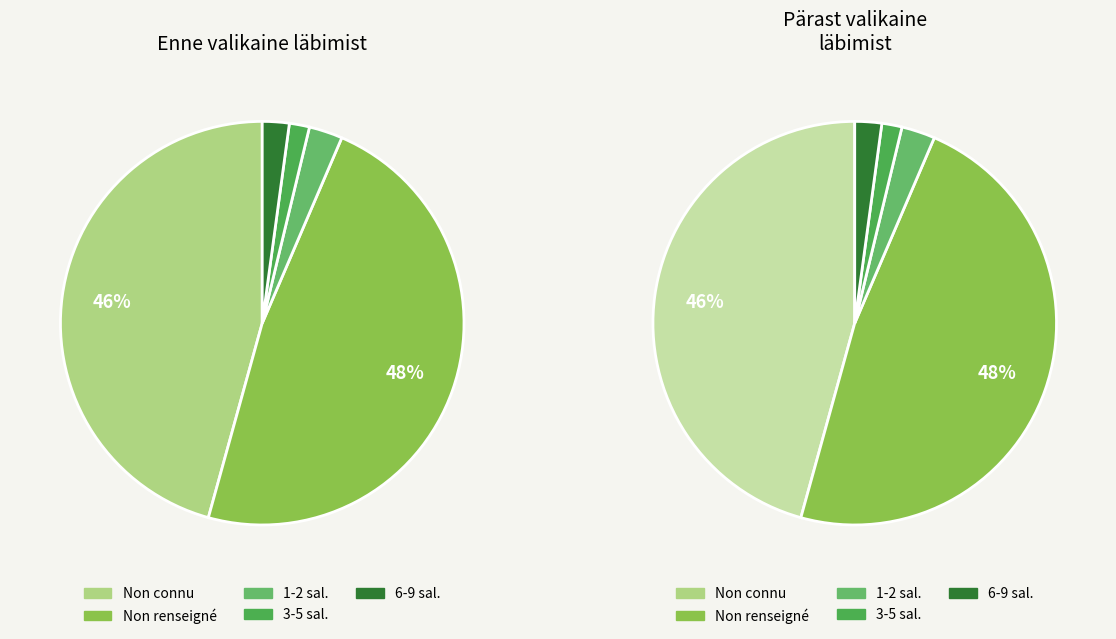

To the nearest percent, what is the difference between the largest and smallest slice percentages?

46%